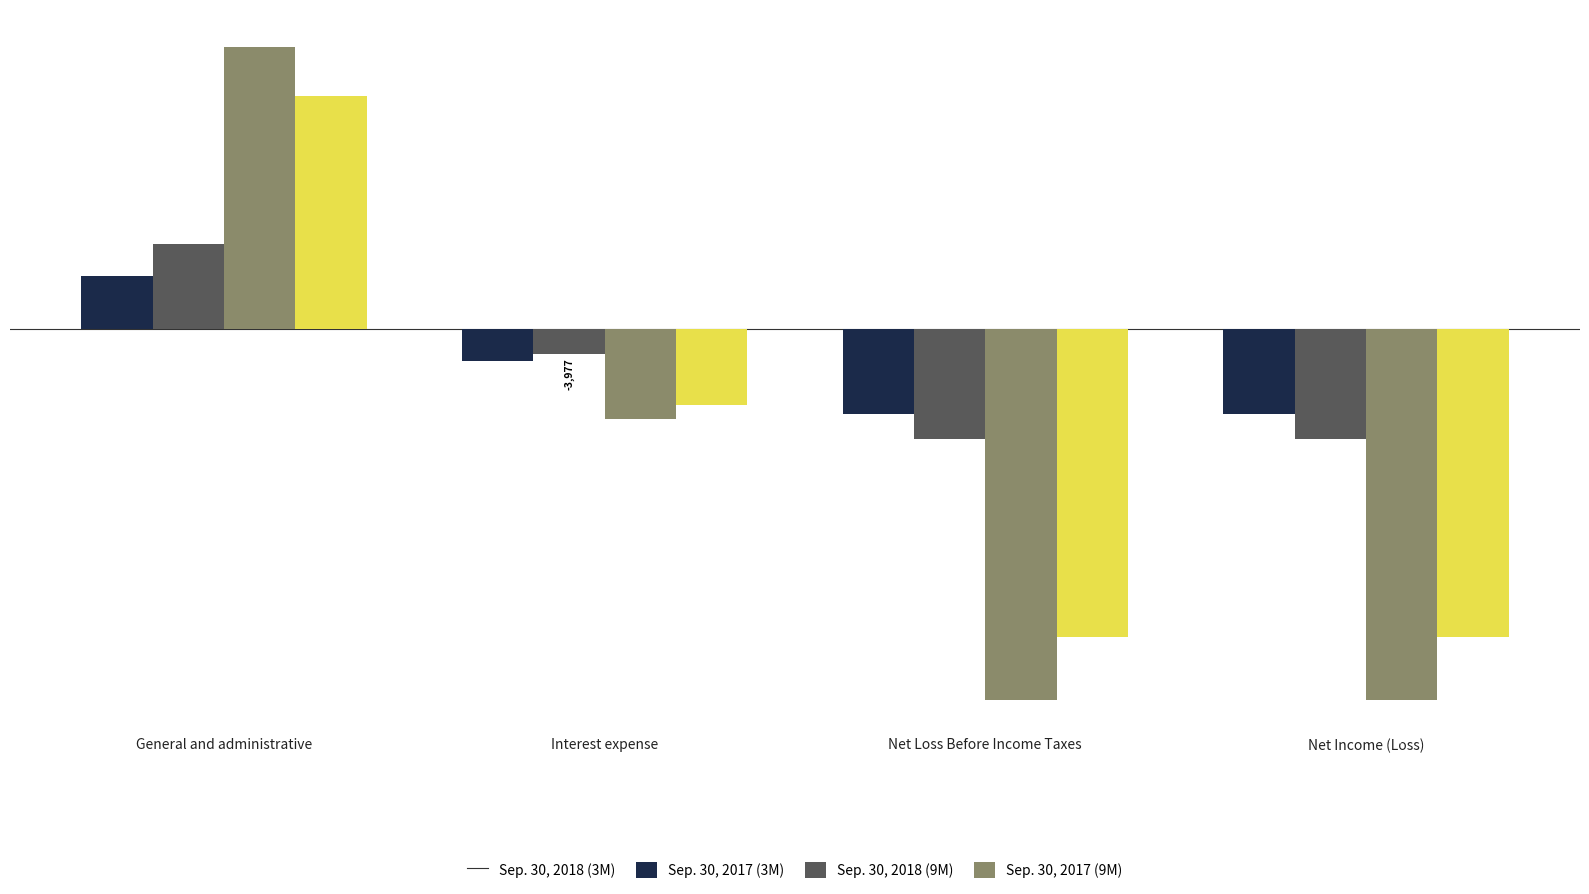

At which label does Sep. 30, 2017 (9M) reach its peak?

General and administrative